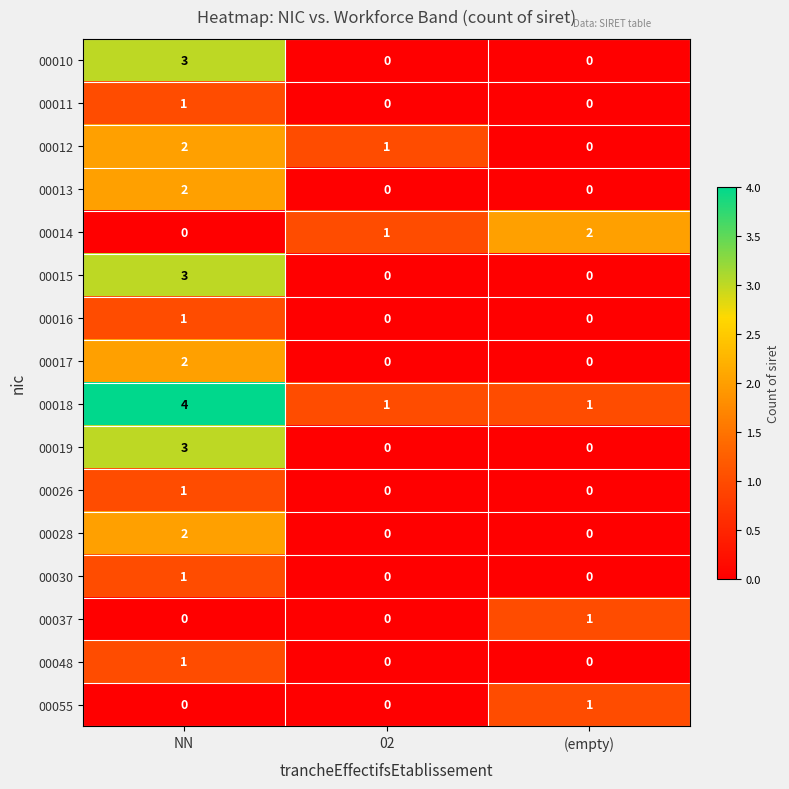

At which label does 00018 reach its peak?

NN